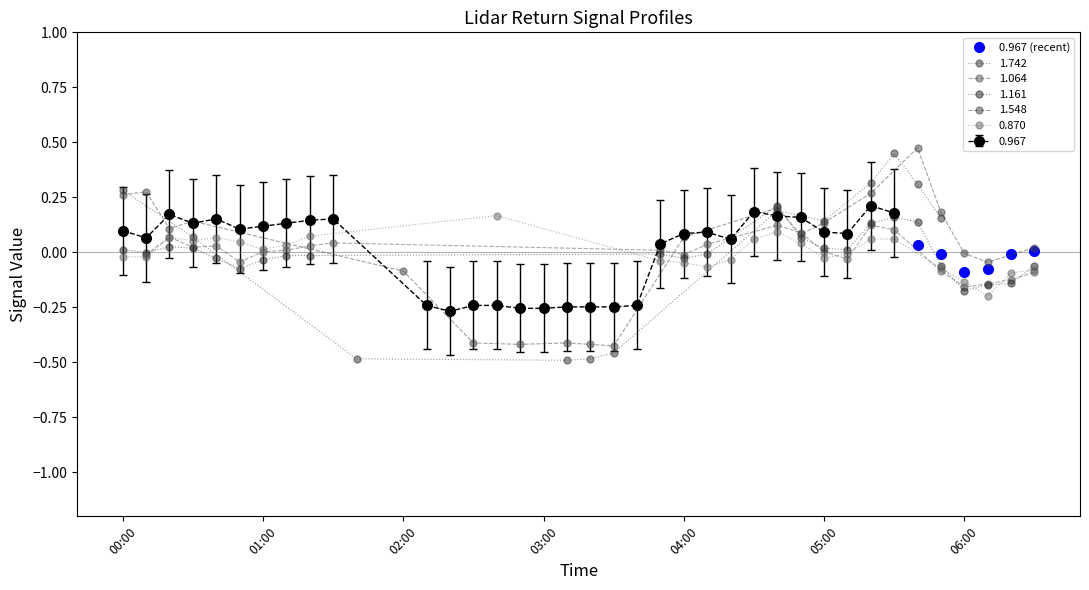

Is this an area chart (filled region under the line)?

No